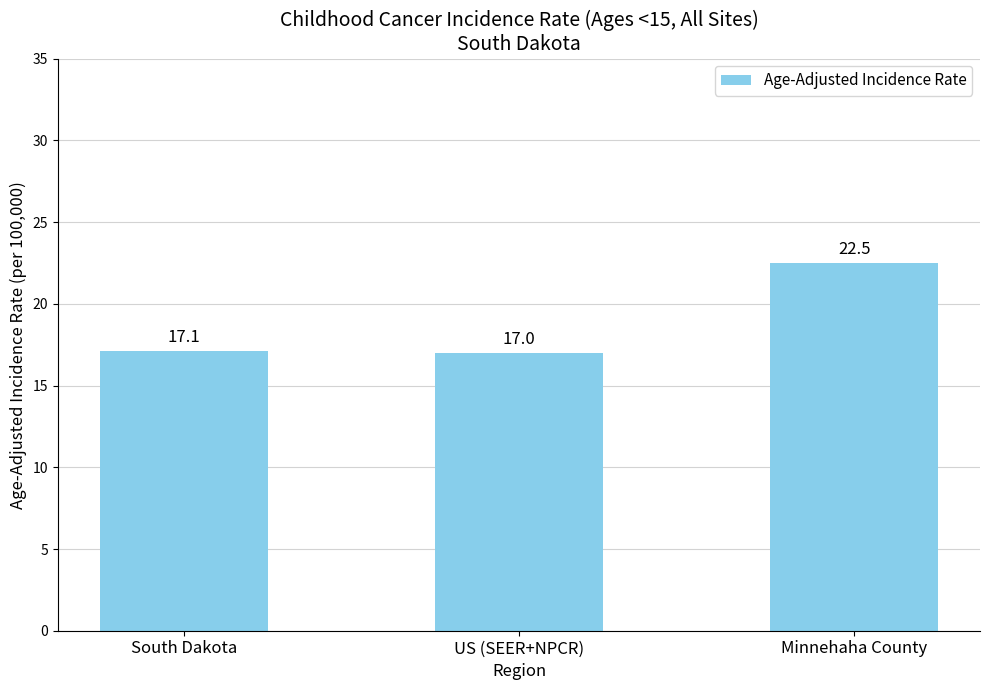

What is the change in value from US (SEER+NPCR) to Minnehaha County?

+5.5